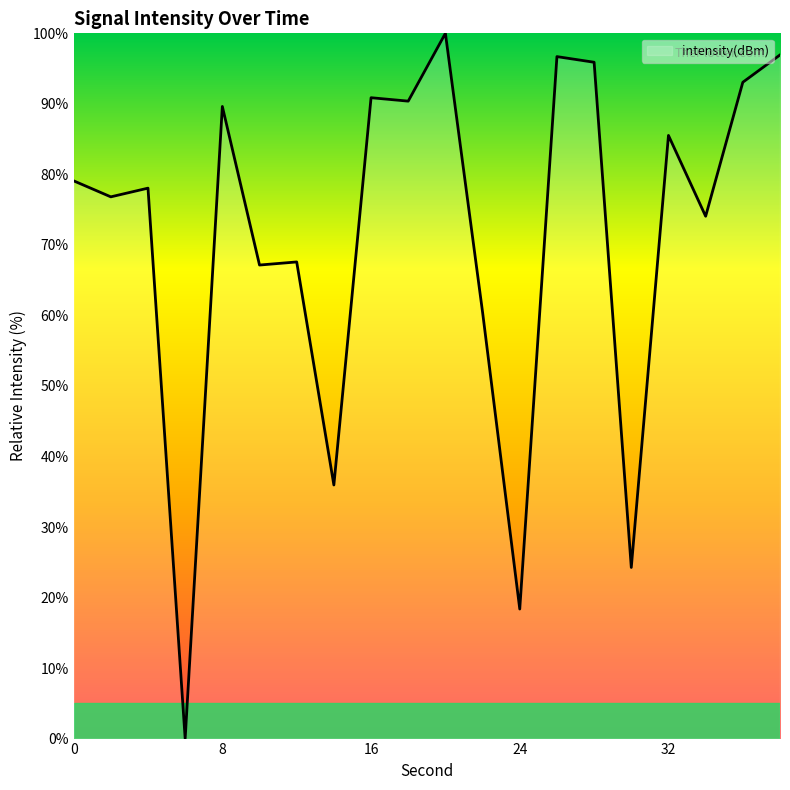

What is the difference between the maximum and minimum values?

100.0